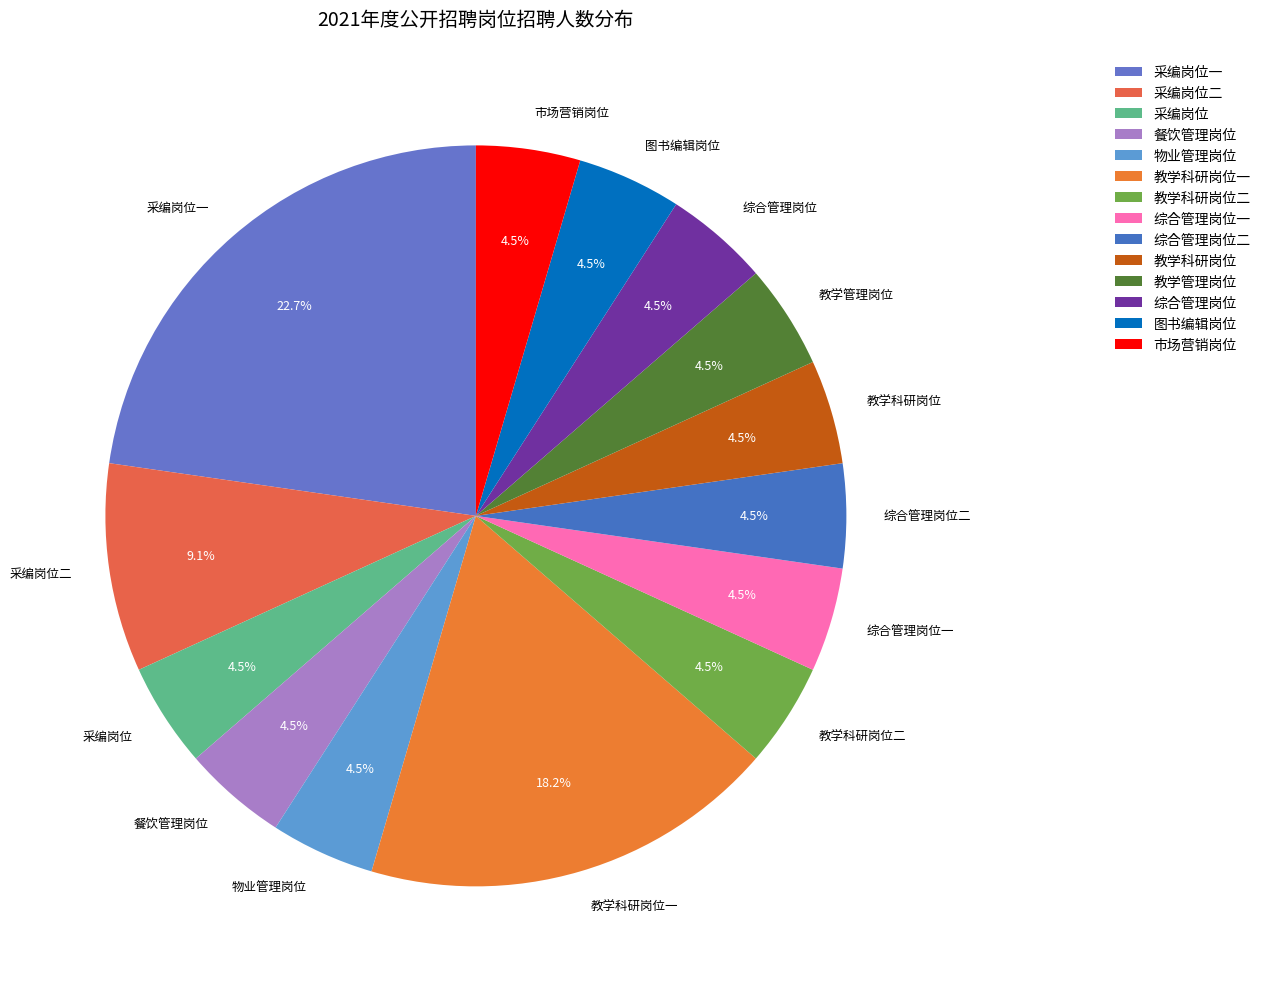

Between 综合管理岗位 and 采编岗位一, which is larger?

采编岗位一